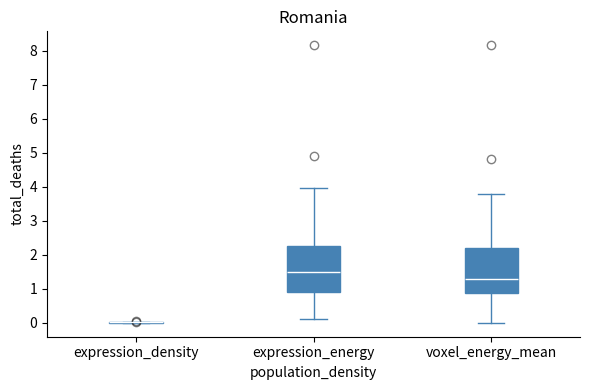

Reading left to right, read every box against the y-axis: the position of its median line, the range the box covers, and the ends of its whiskers. The values are not printed on the chart, so give them approximately, as read against the axis.

expression_density: box collapsed to a line at 0.0, whiskers 0.0 to 0.0
expression_energy: median 1.5, box 0.9 to 2.3, whiskers 0.1 to 4.0
voxel_energy_mean: median 1.3, box 0.9 to 2.2, whiskers 0.0 to 3.8